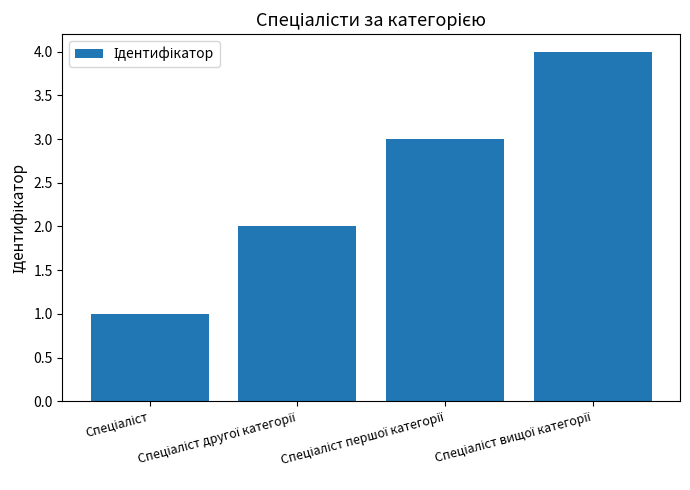

What is the difference between the maximum and minimum values?

3